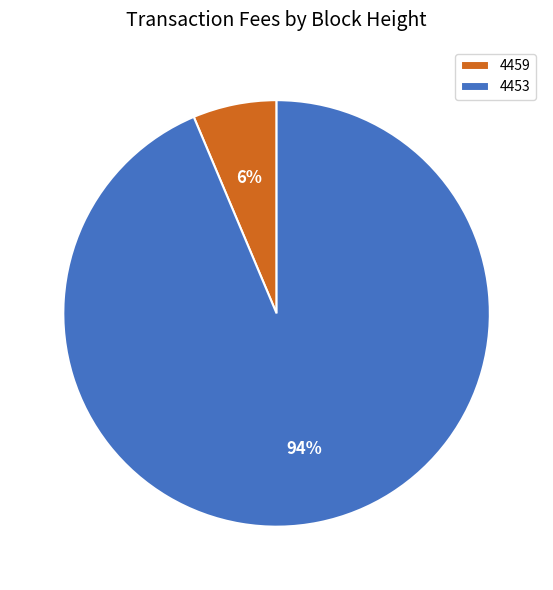

To the nearest percent, what is the average slice percentage?

50%